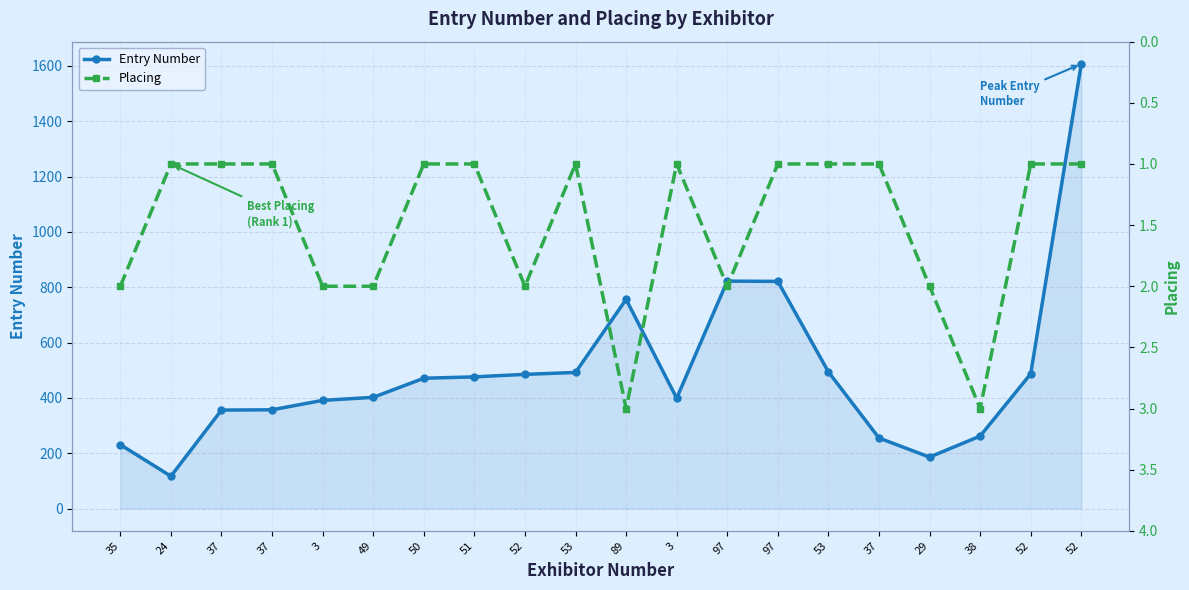

At which label does Entry Number first exceed 471?

51